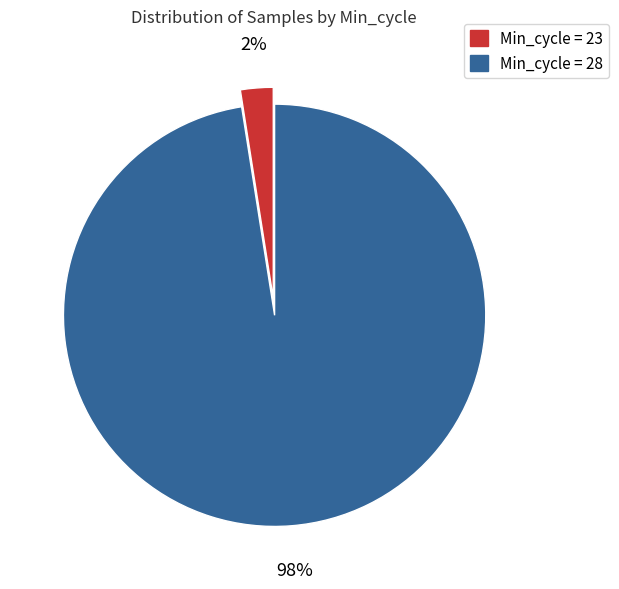

The Min_cycle = 28 slice represents 84% of the pie. True or false?

False